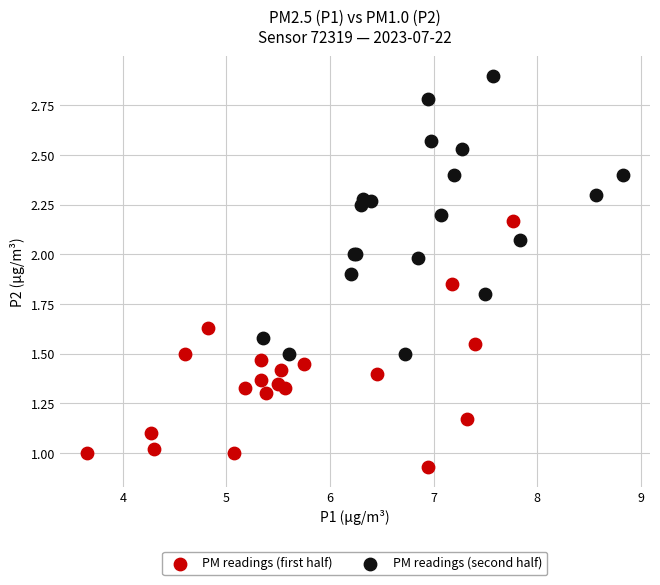

Which series has the largest Y range (max minus min)?

PM readings (second half)